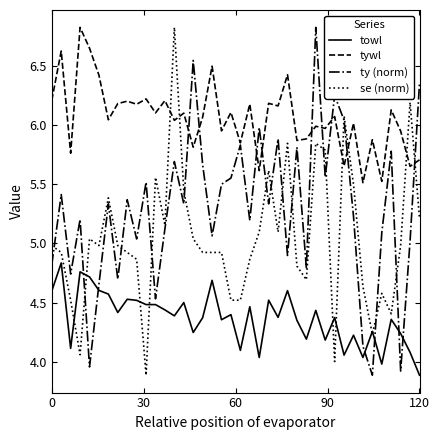

Which series ends up on top after the final intersection of se (norm) and tywl?

tywl